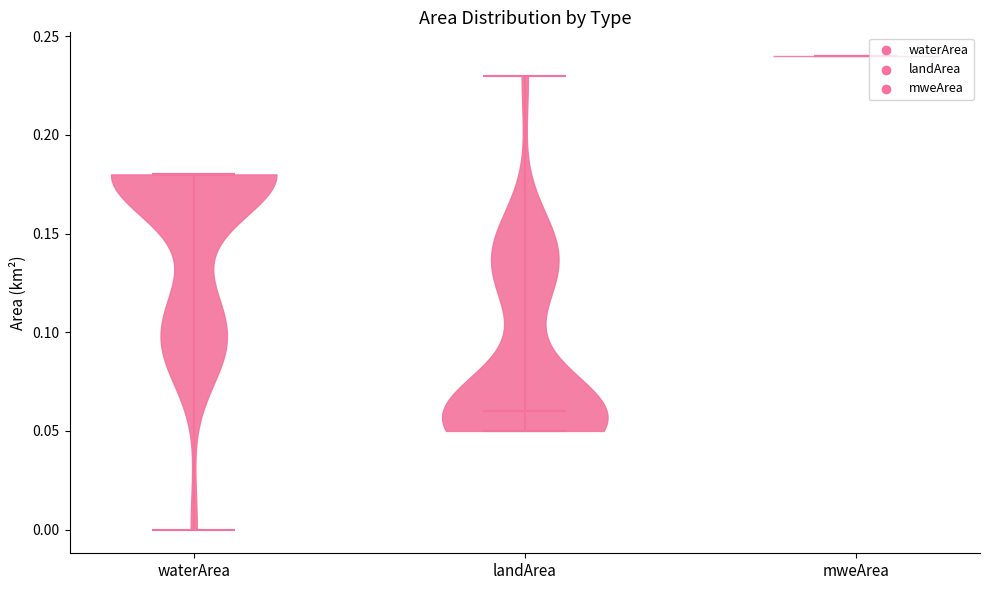

Reading left to right, read every violin against the y-axis: where its median line is, and the lowest and highest points it reaches. The values are not printed on the chart, so give them approximately, as read against the axis.

waterArea: median line 0.18, lowest point 0.00, highest point 0.18
landArea: median line 0.06, lowest point 0.05, highest point 0.23
mweArea: median line 0.24, lowest point 0.24, highest point 0.24